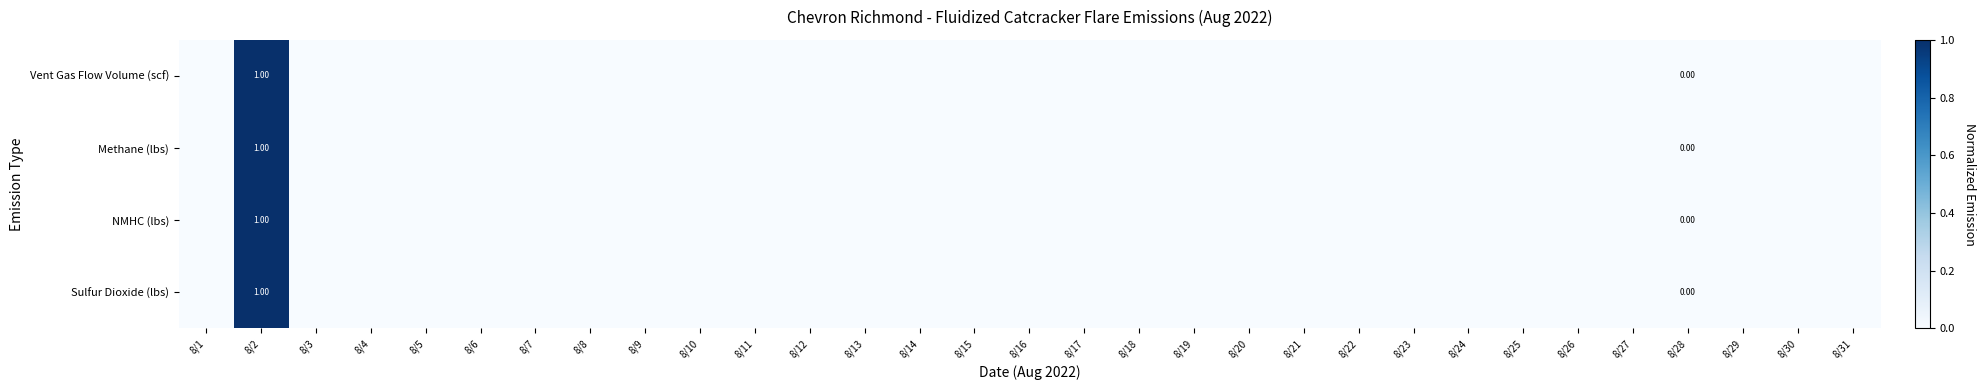

Which category has the lowest value across all series?

8/1